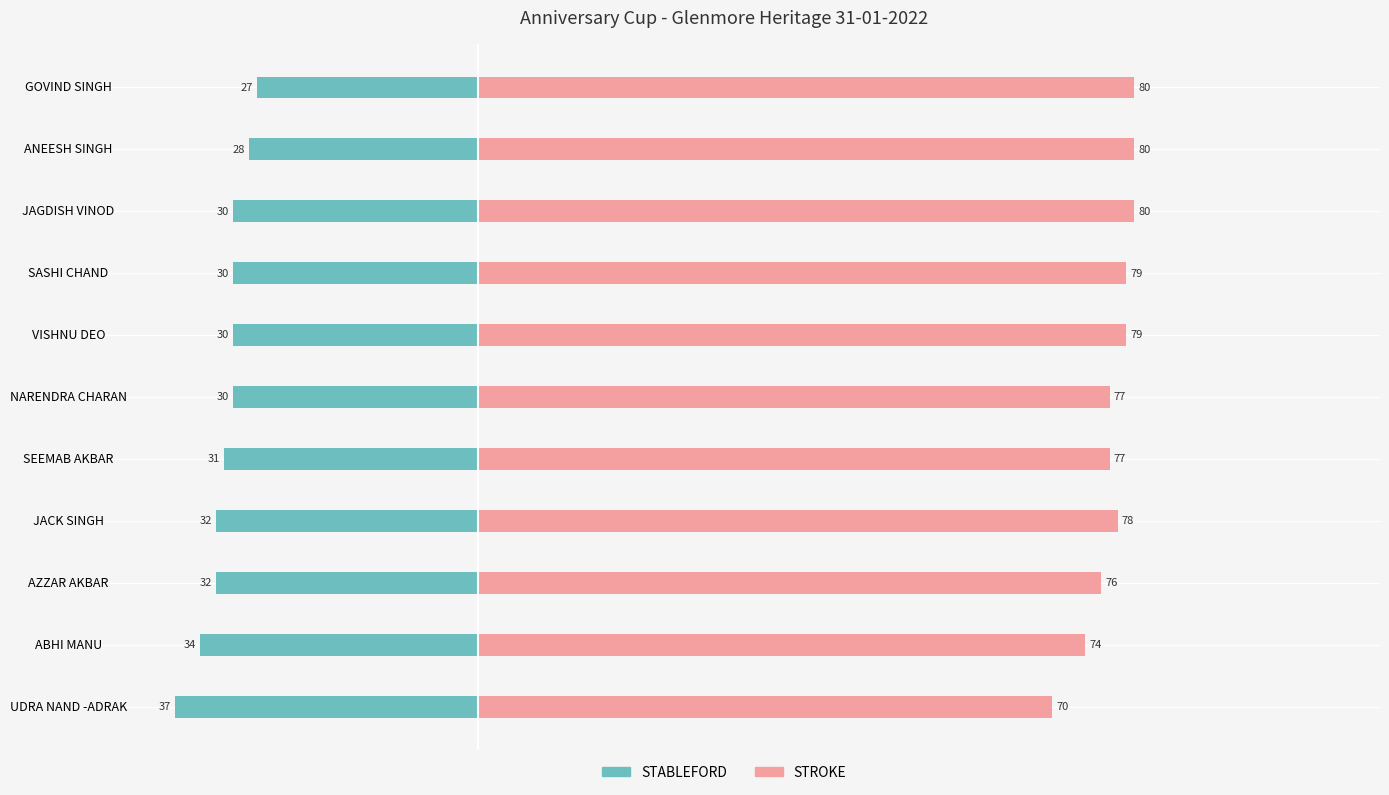

What is the sum of all STROKE values?

850